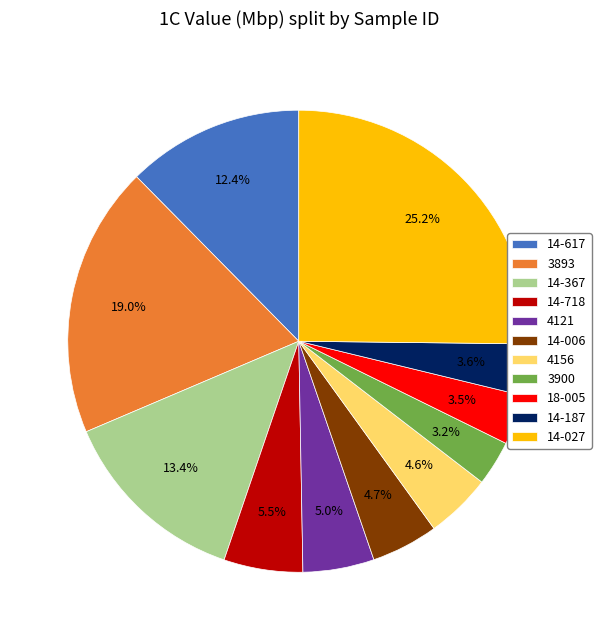

To the nearest percent, what is the difference between the 14-187 and 4121 slice percentages?

1%